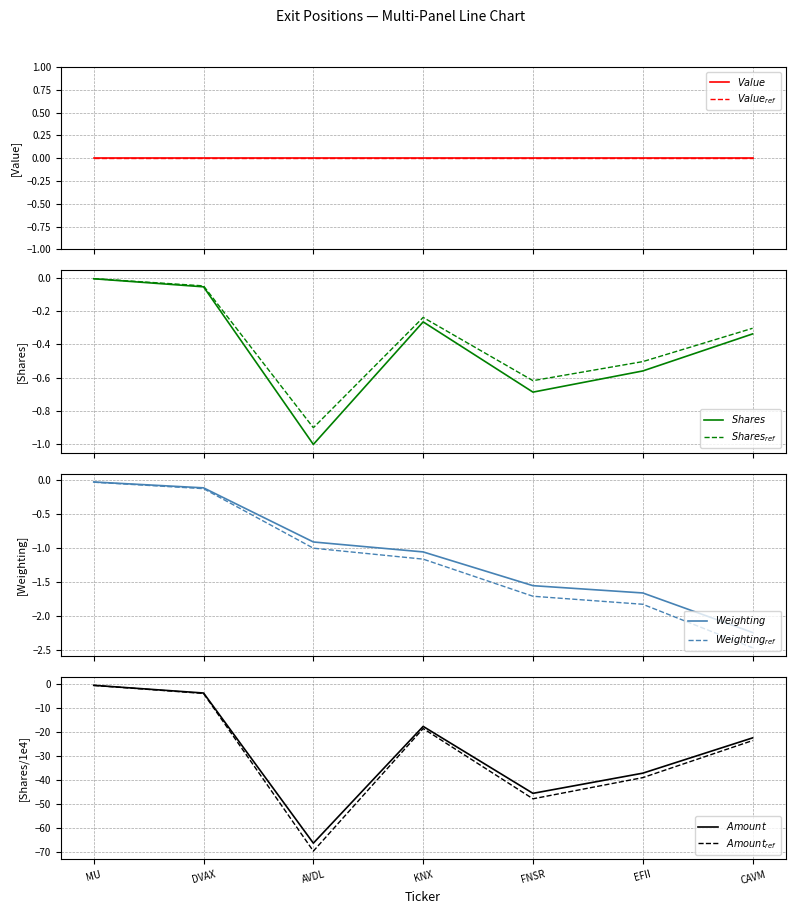

Where do Shares or principal amount and Weighting first cross each other?

DVAX and AVDL